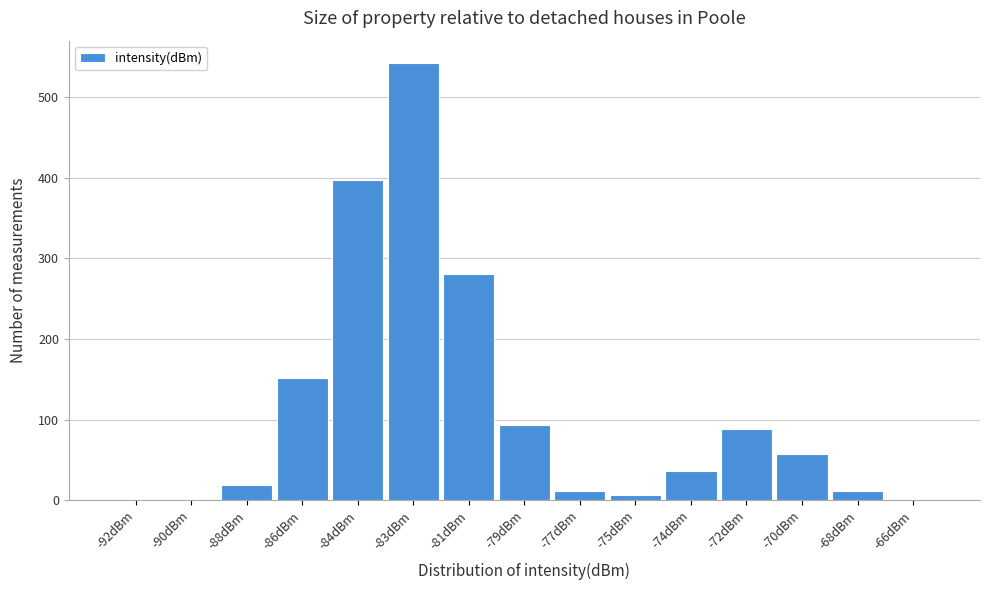

Which category has the highest value across all series?

-83dBm